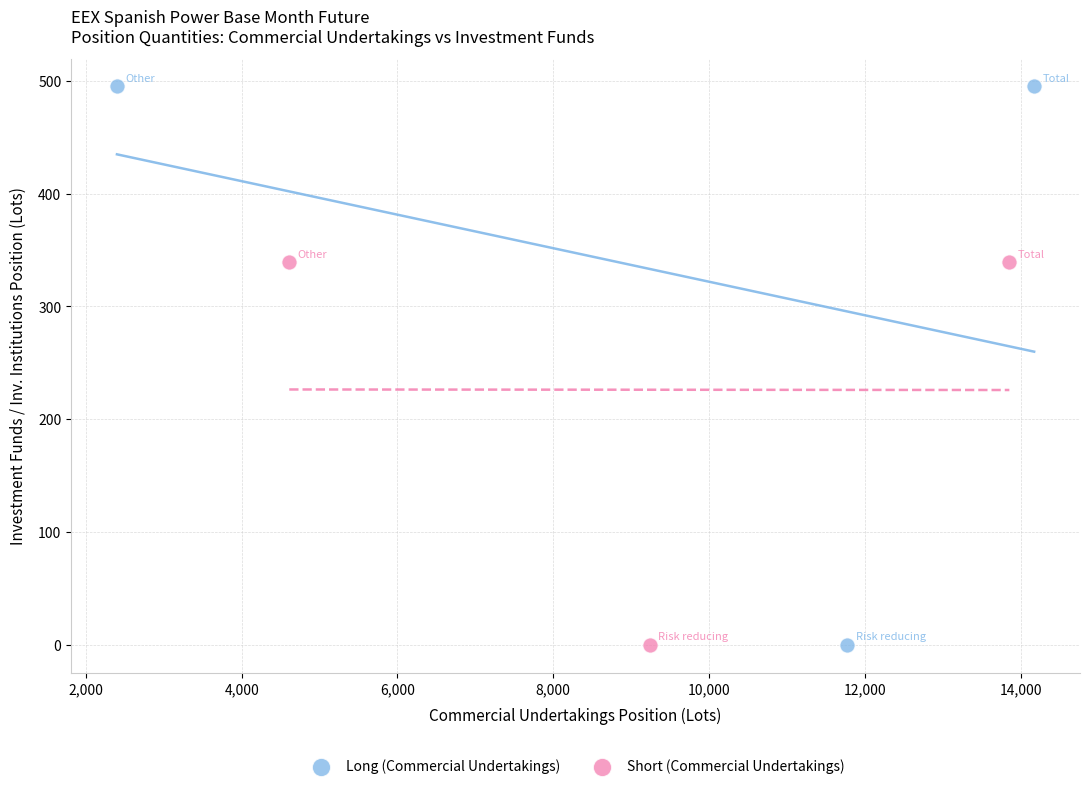

Which series has the largest Y range (max minus min)?

Long (Commercial Undertakings)